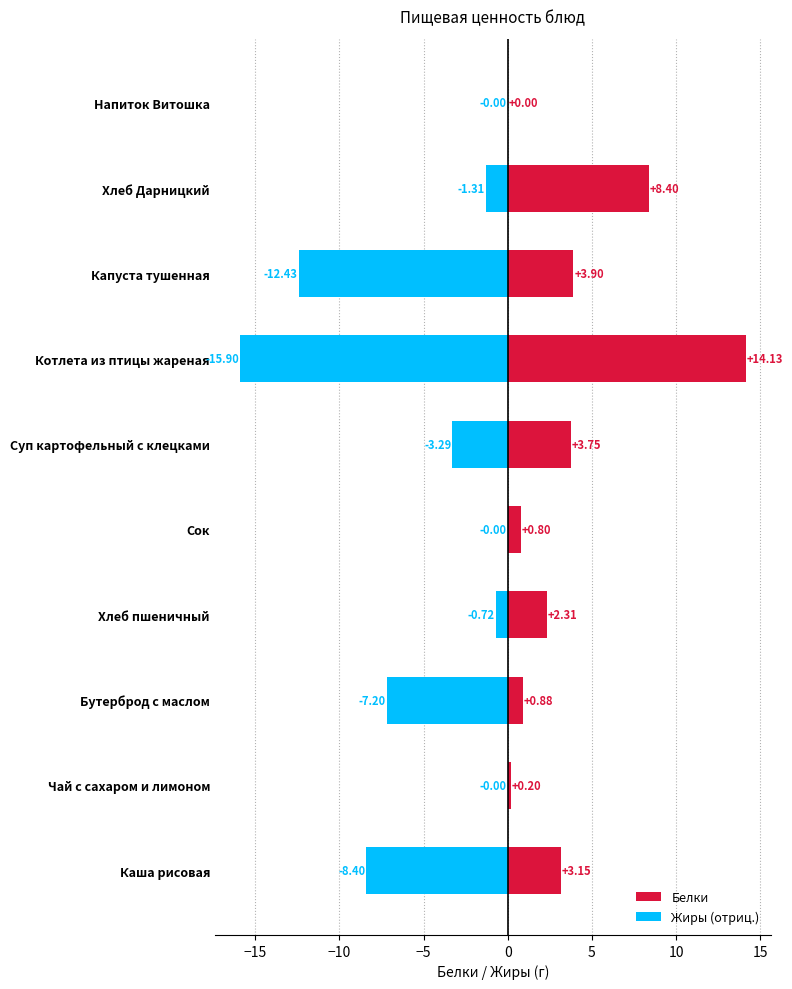

At Каша рисовая, list the series in order from largest to smallest.

Белки, Жиры (отриц.)